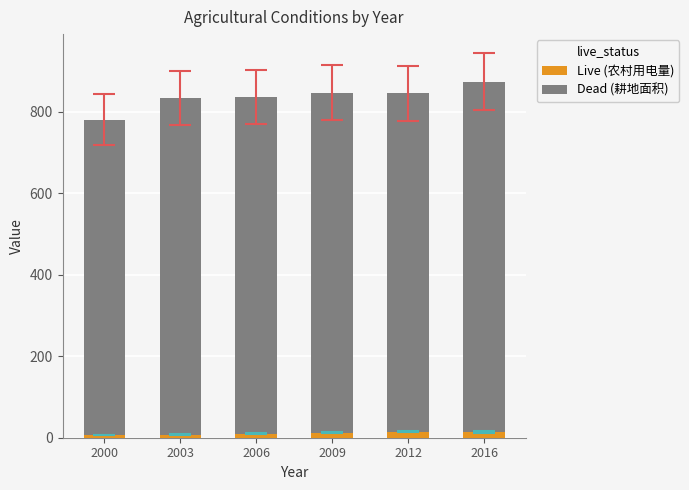

What is the sum of all Live (农村用电量) values?

64.9